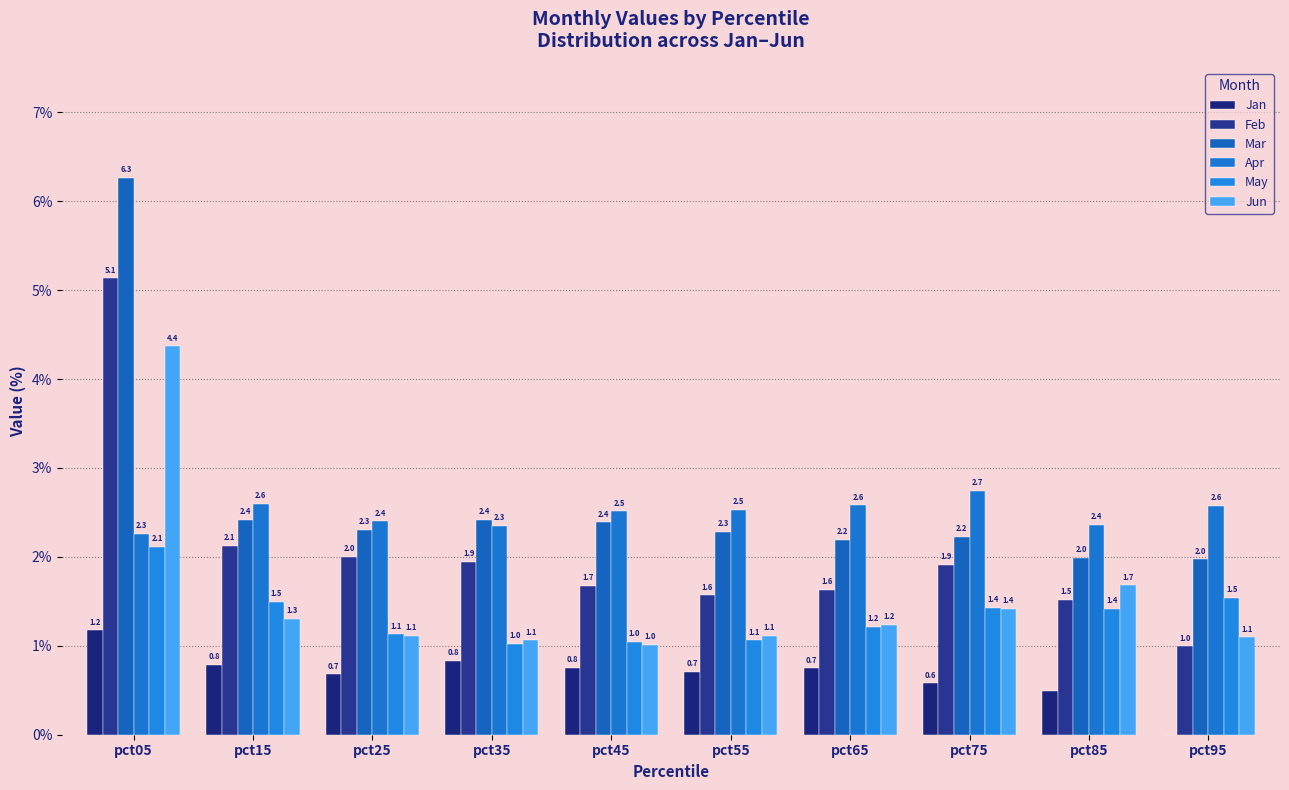

Which series has the widest spread of values?

Mar